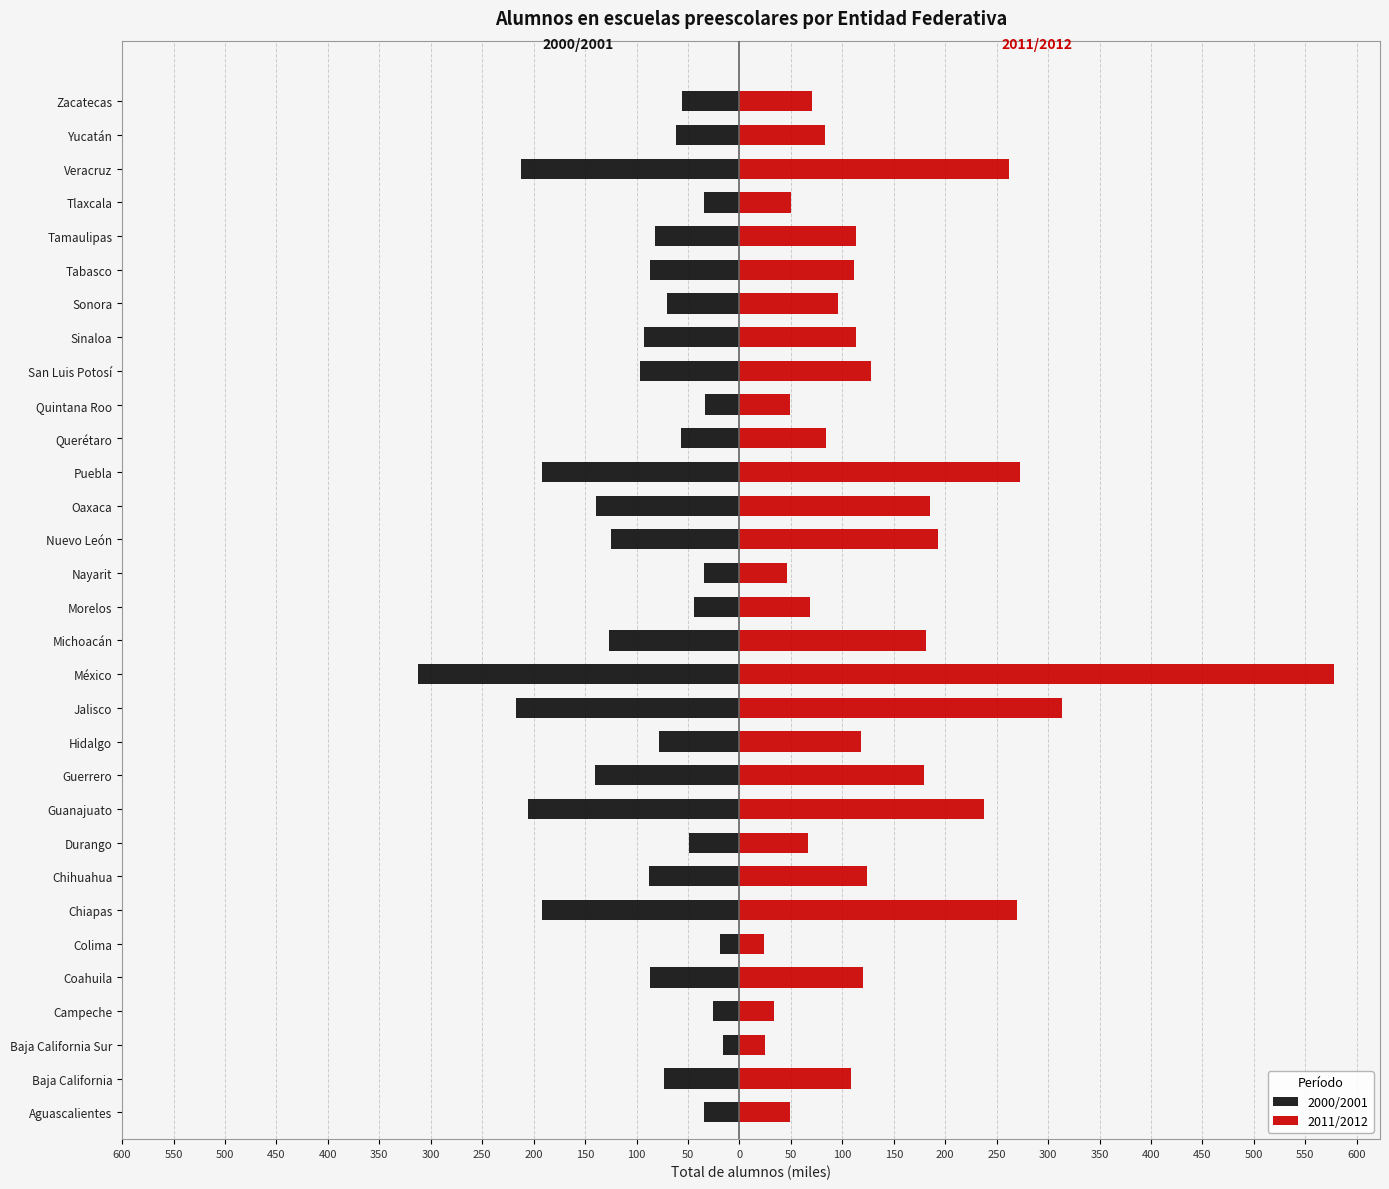

What is the spread (max minus min) of values at Guanajuato?

443.2